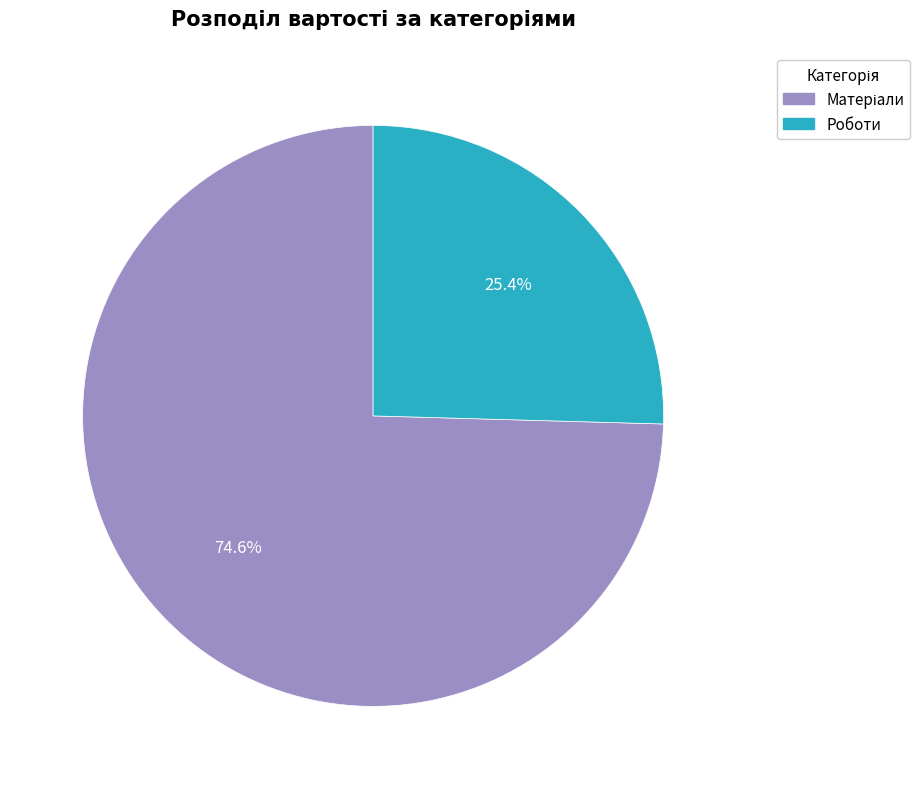

How much of the chart is everything except Роботи?

74.6%